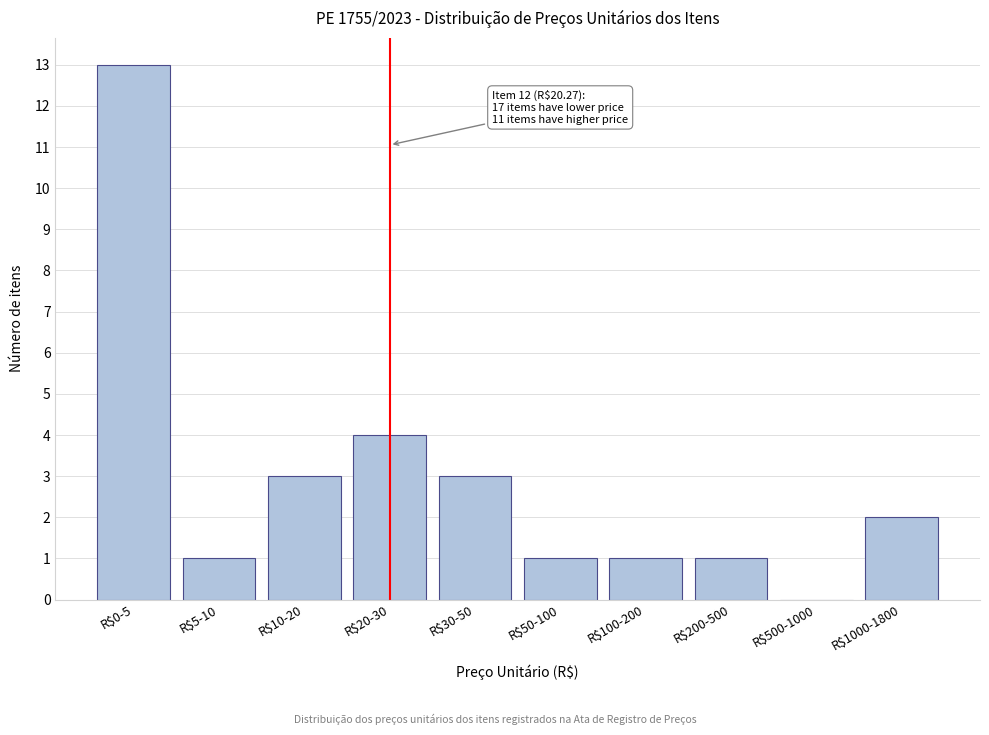

What is the greatest value displayed?

13